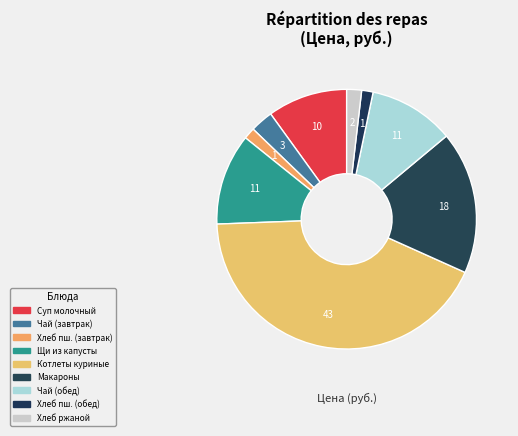

Is there any slice that represents more than half of the pie?

No